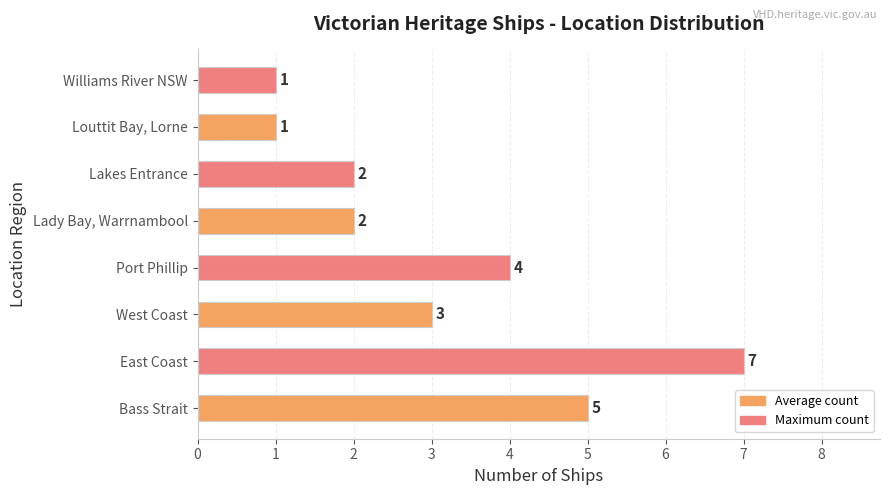

At which category does the chart reach its peak across all series?

East Coast